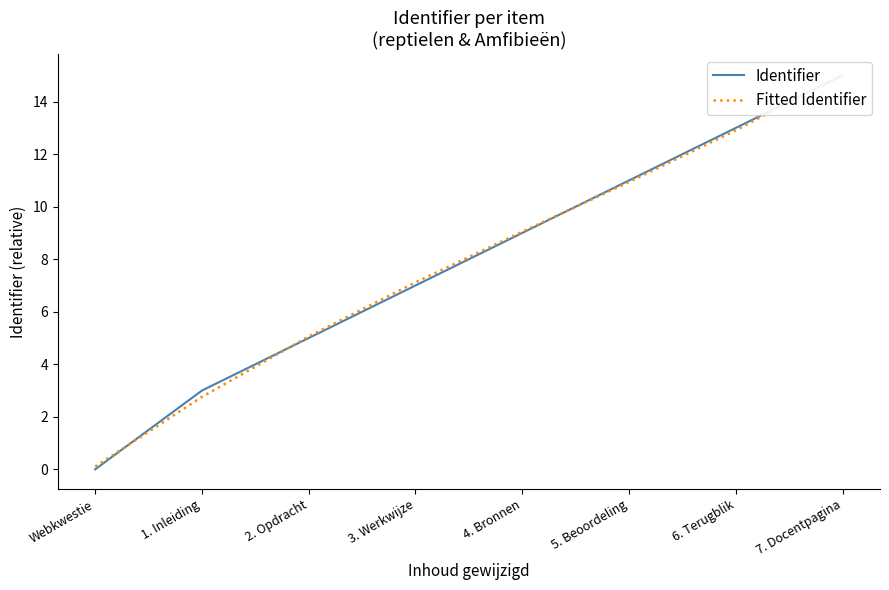

Does the chart have visible grid lines?

No